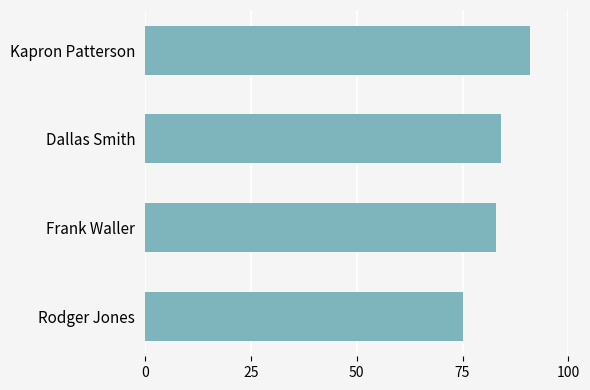

Are the bars horizontal?

Yes